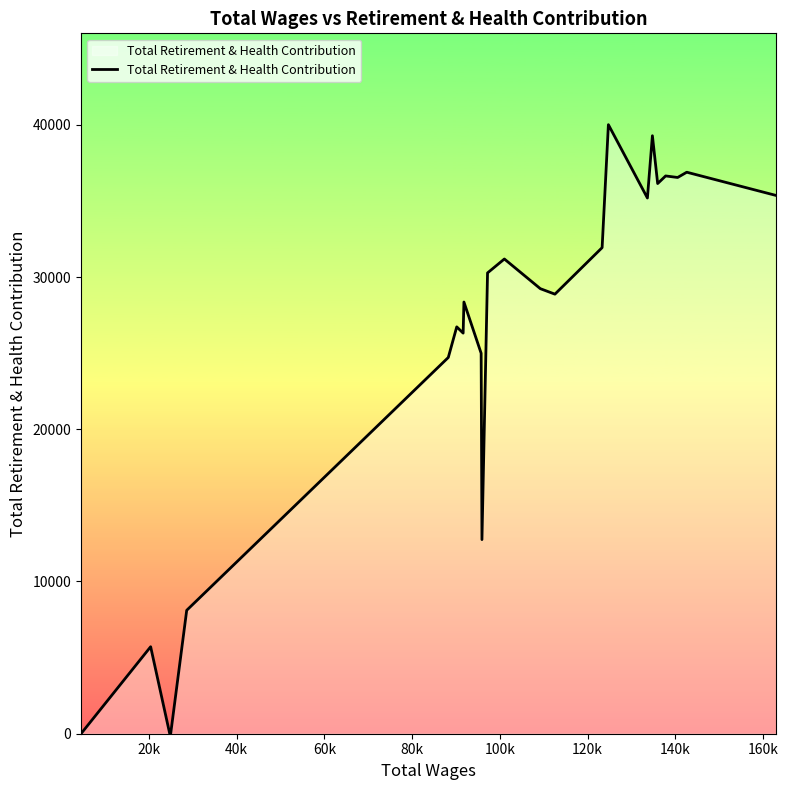

What is the difference between the maximum and minimum values?

40008